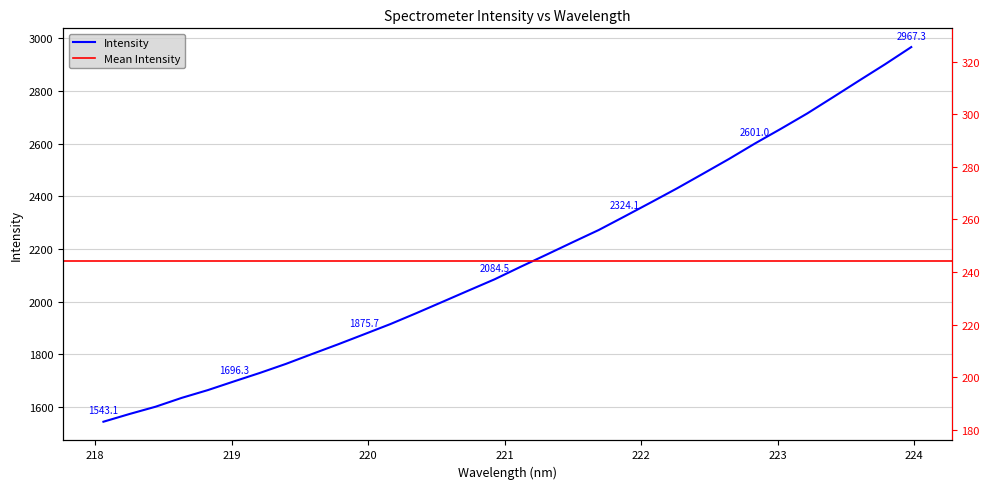

Does the chart display data point markers on the line(s)?

No